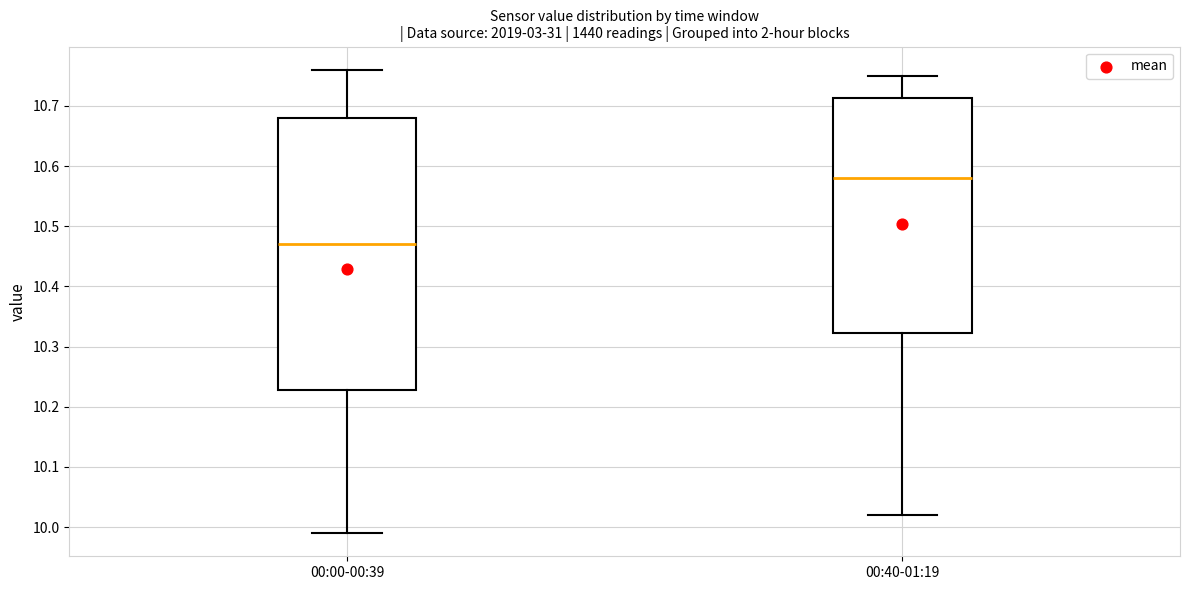

Reading left to right, read every box against the y-axis: the position of its median line, the range the box covers, and the ends of its whiskers. The values are not printed on the chart, so give them approximately, as read against the axis.

00:00-00:39: median 10.47, box 10.23 to 10.68, whiskers 9.99 to 10.76
00:40-01:19: median 10.58, box 10.32 to 10.71, whiskers 10.02 to 10.75